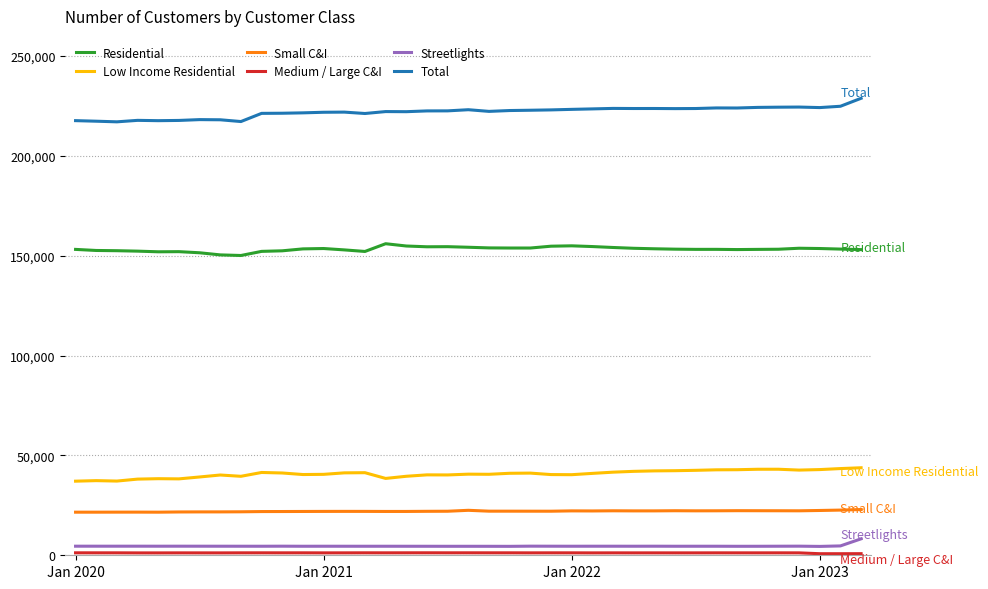

Count the number of data series in this chart.

6